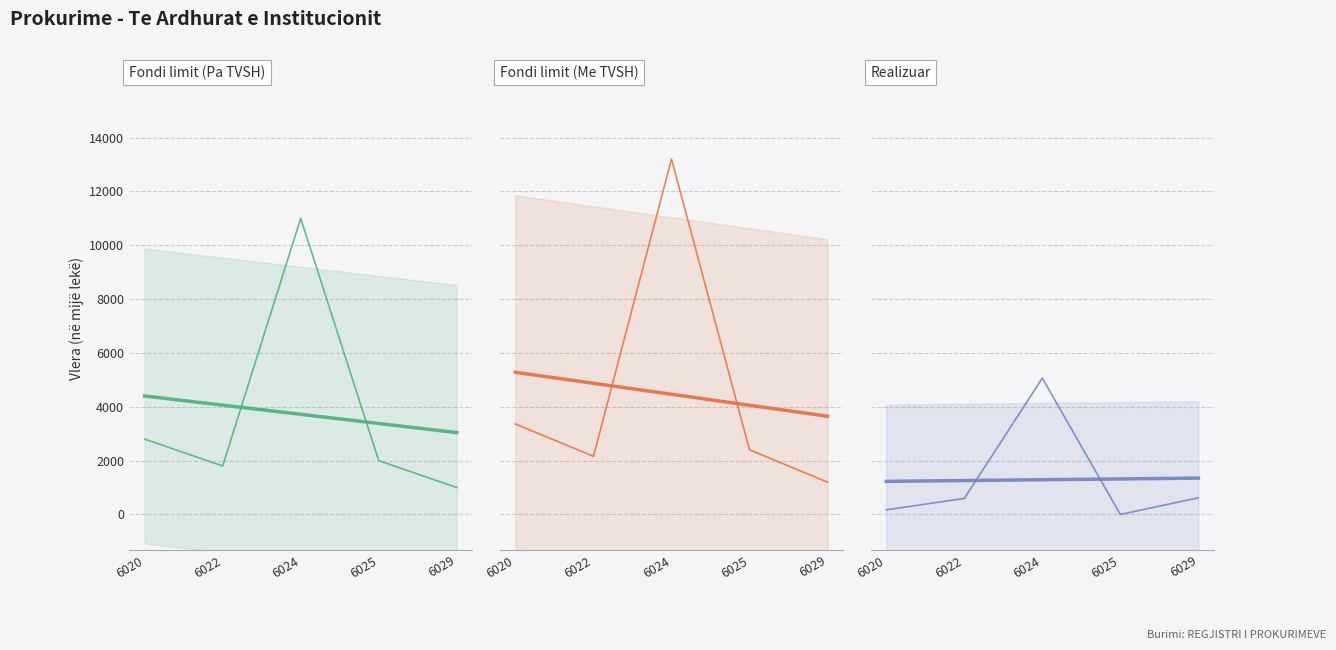

What is the difference between the Realizuar (trend) values at 6024 and 6022?

30.0